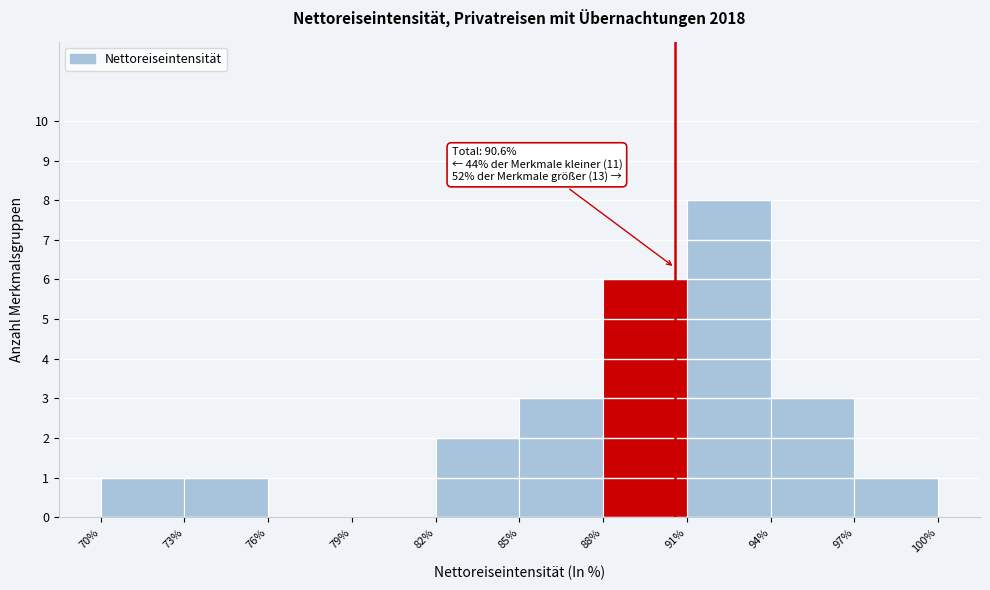

Over which range of the x-axis is the bar tallest?

91% to 94%